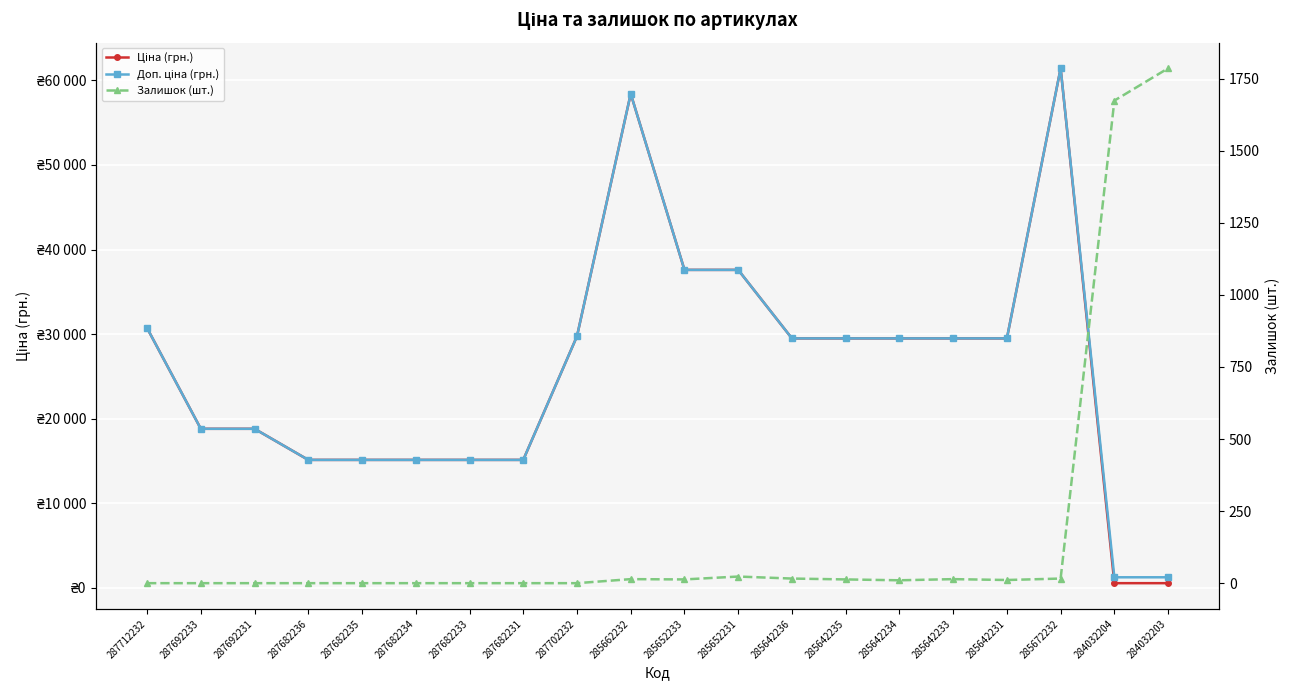

What is the difference between the maximum and second lowest values in the Ціна (грн.) series?

60895.3